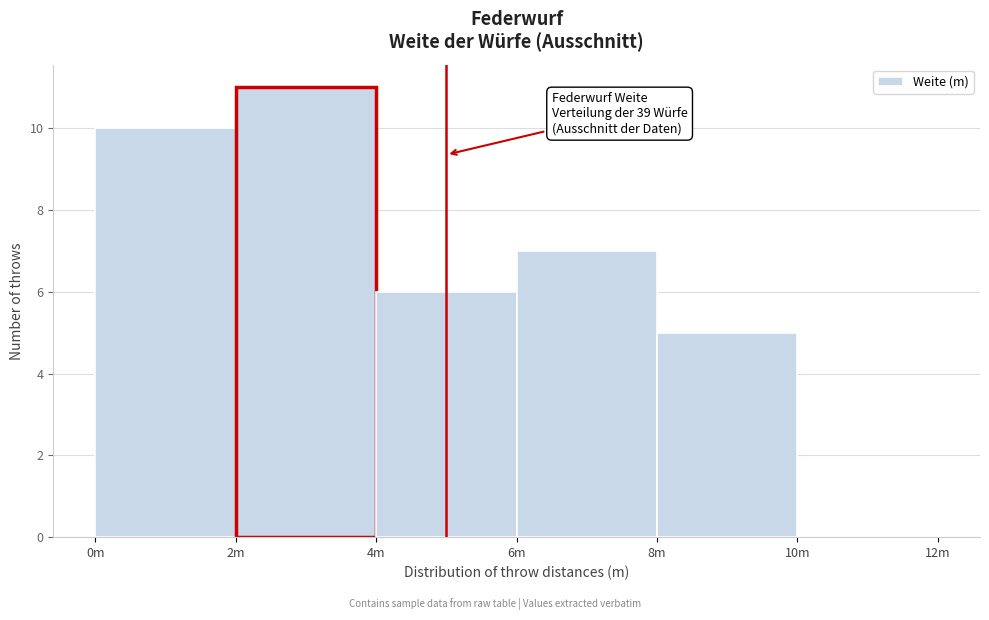

Reading right to left, list all the values displayed in this chart.

10m=0	8m=5	6m=7	4m=6	2m=11	0m=10